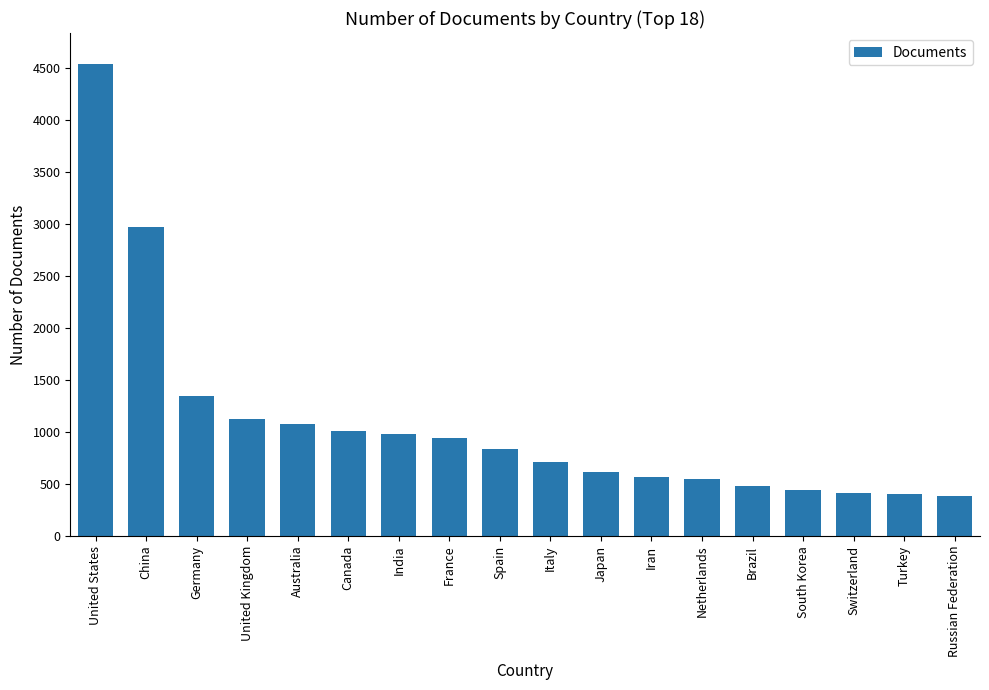

Where does the data first go above 836?

United States